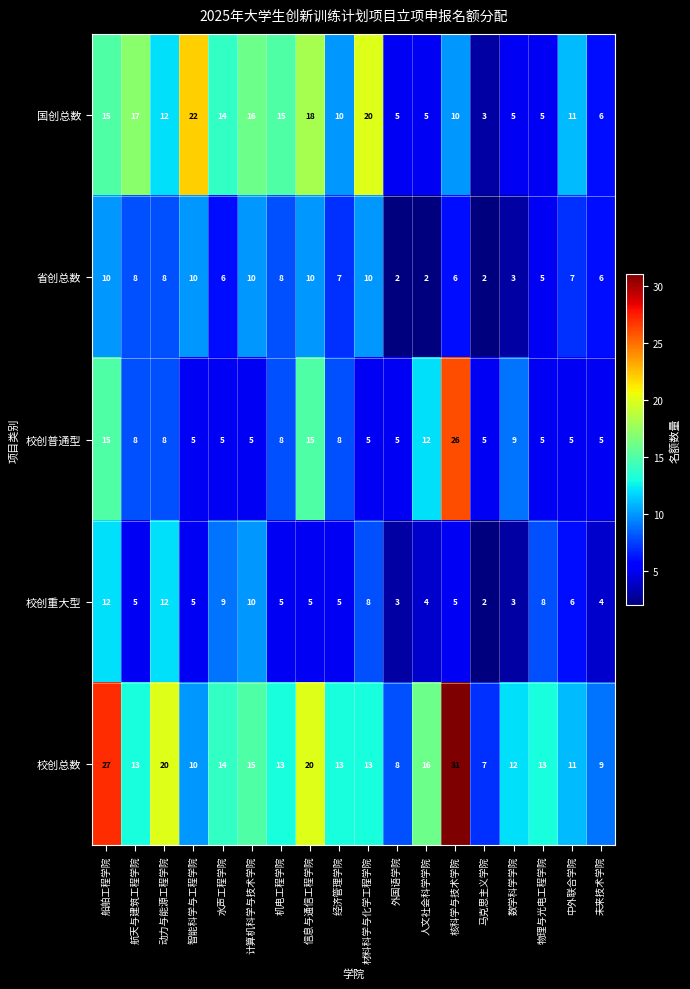

Rank the series by their maximum value, from highest to lowest.

校创总数, 校创普通型, 国创总数, 校创重大型, 省创总数